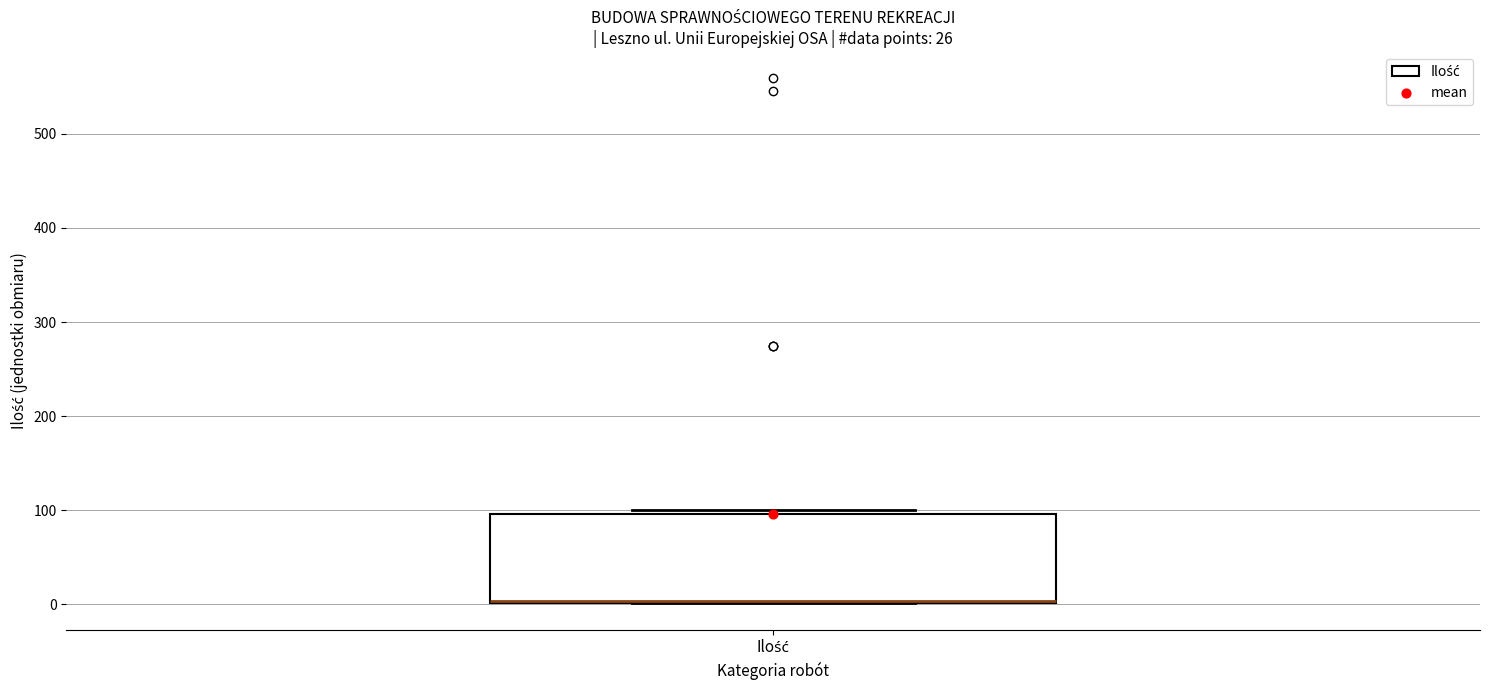

Transcribe this box plot: give where the median line is, the range the box spans, and where the two whiskers end, as read against the y-axis. The values are not printed on the chart, so give them approximately, as read against the axis.

median 0, box 0 to 100, whiskers 0 to 100 (just above the box's upper edge)